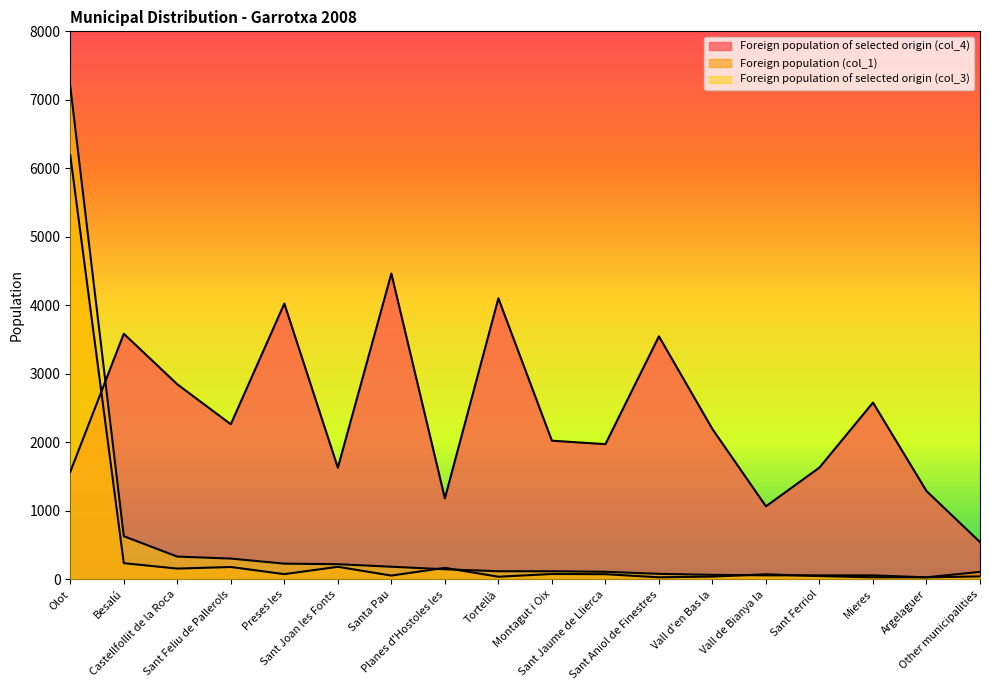

What position from the right is Argelaguer?

2